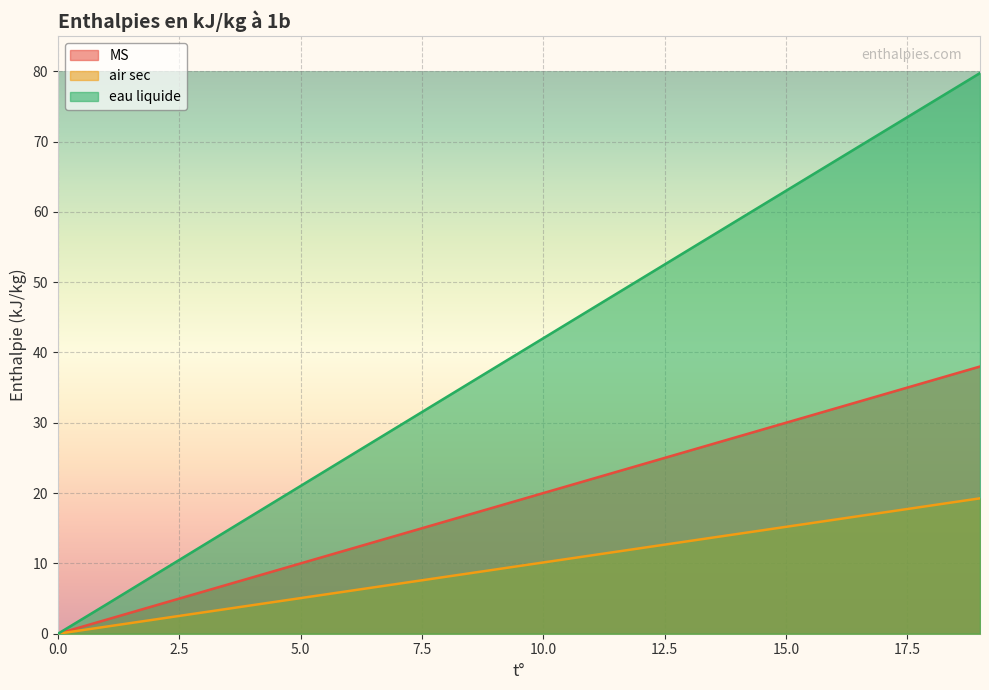

How many data points does each series have?

20